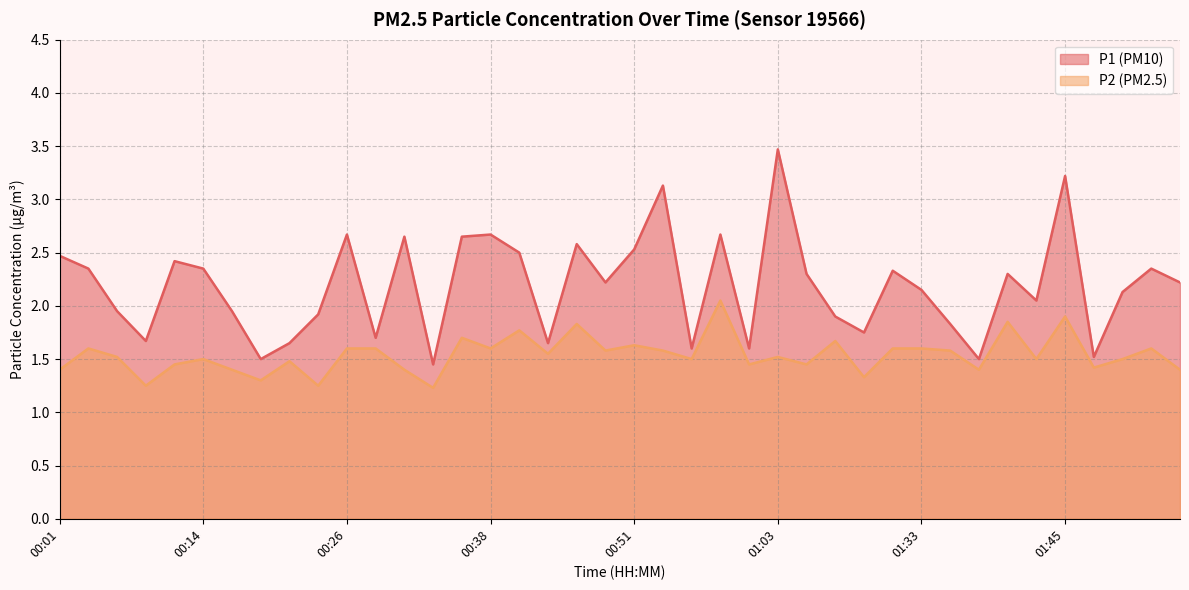

What is the maximum value shown in the chart?

3.5